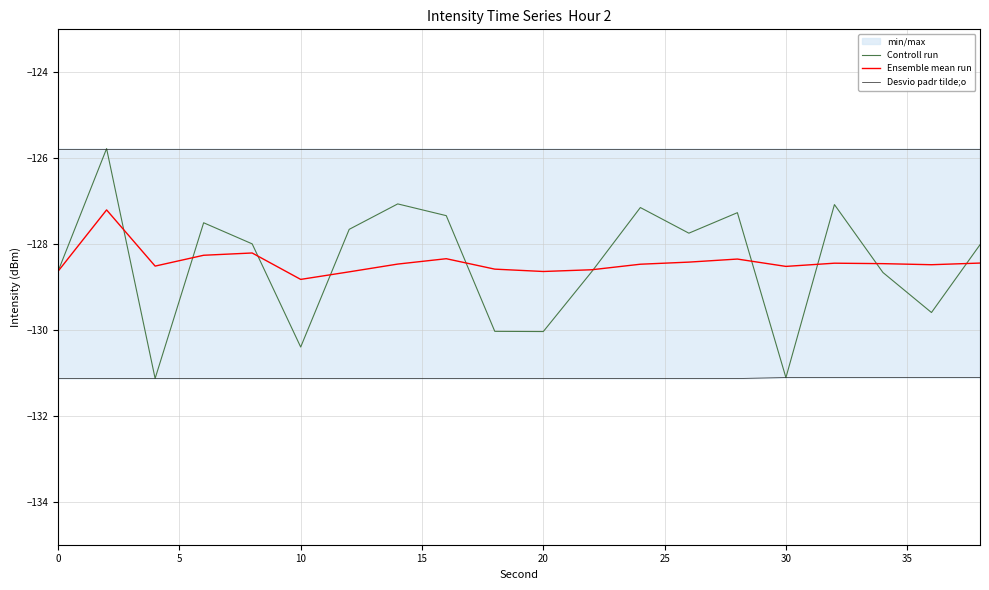

What is the greatest value displayed?

-125.8